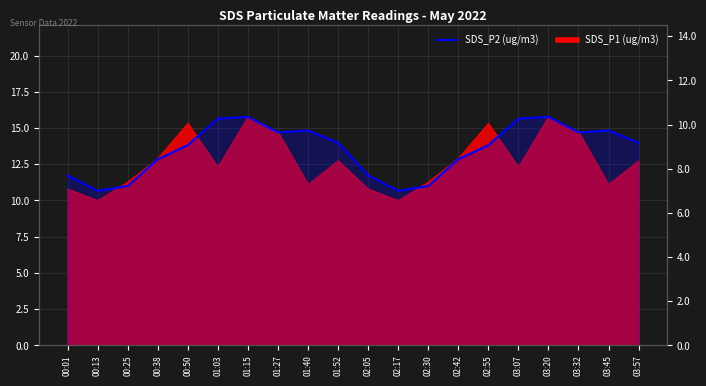

True or false: the data shows 7.0 at 00:13.

True